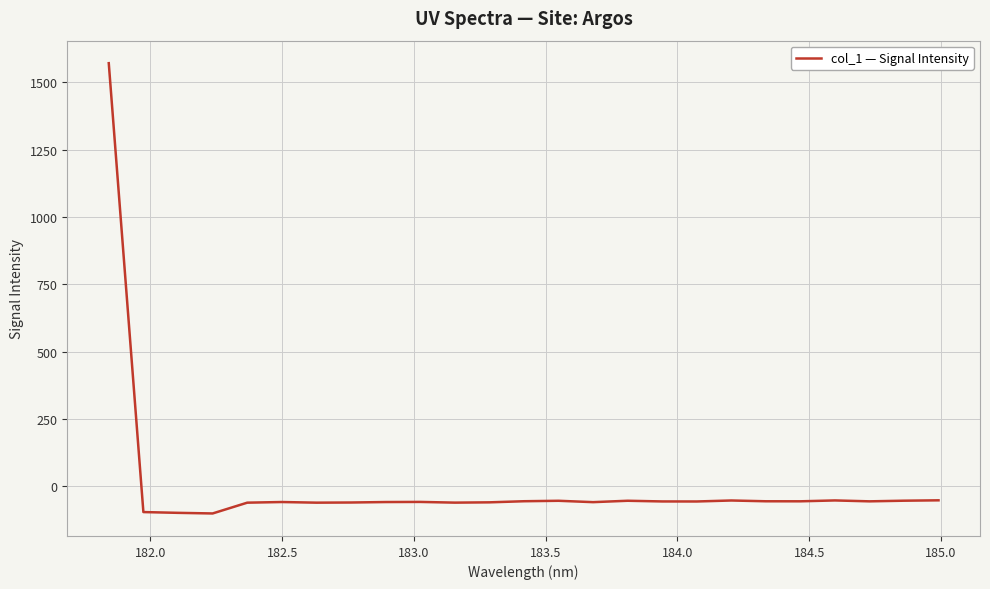

How many values exceed -55?

7